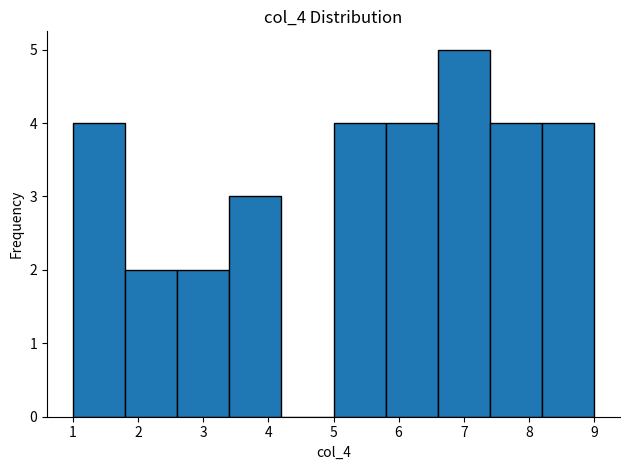

Reading left to right, transcribe this chart: for each bar, give the range it covers on the x-axis and its height. The values are not printed on the chart, so give them approximately, as read against the axis.

1.0 to 1.8: 4
1.8 to 2.6: 2
2.6 to 3.4: 2
3.4 to 4.2: 3
4.2 to 5.0: 0
5.0 to 5.8: 4
5.8 to 6.6: 4
6.6 to 7.4: 5
7.4 to 8.2: 4
8.2 to 9.0: 4